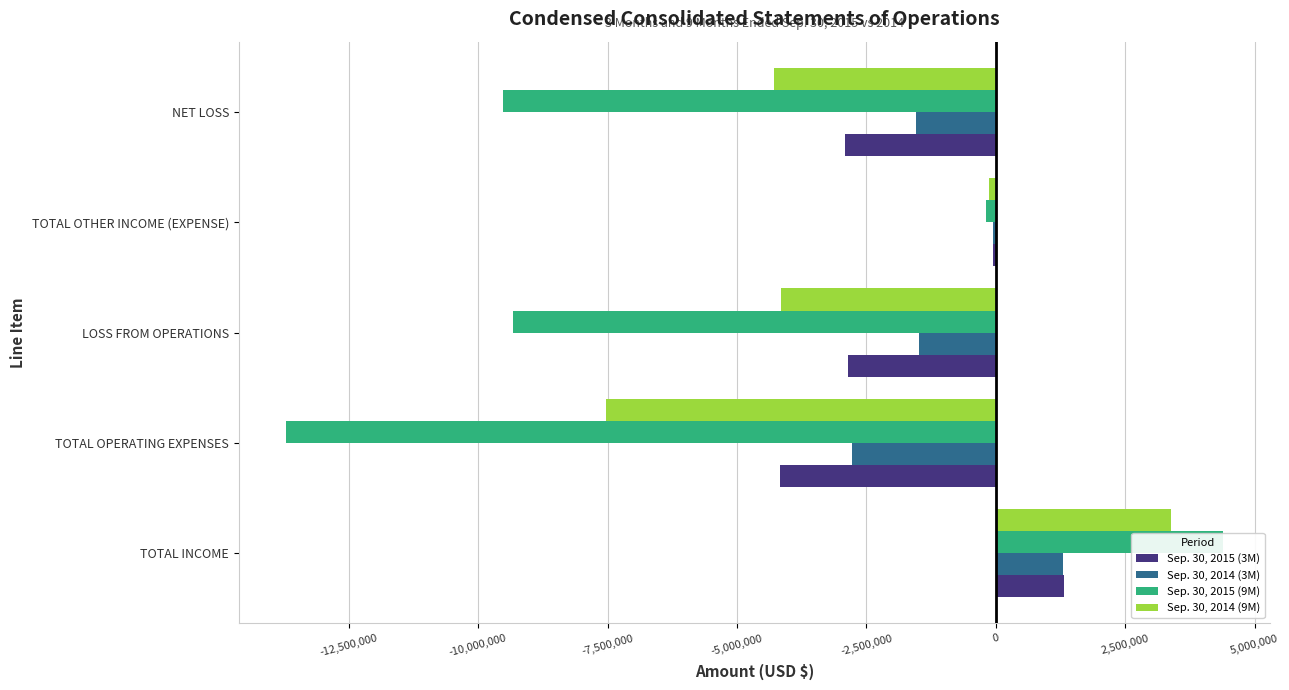

What is the value of the Sep. 30, 2015 (3M) bar at the 3rd from the left?

-2850555